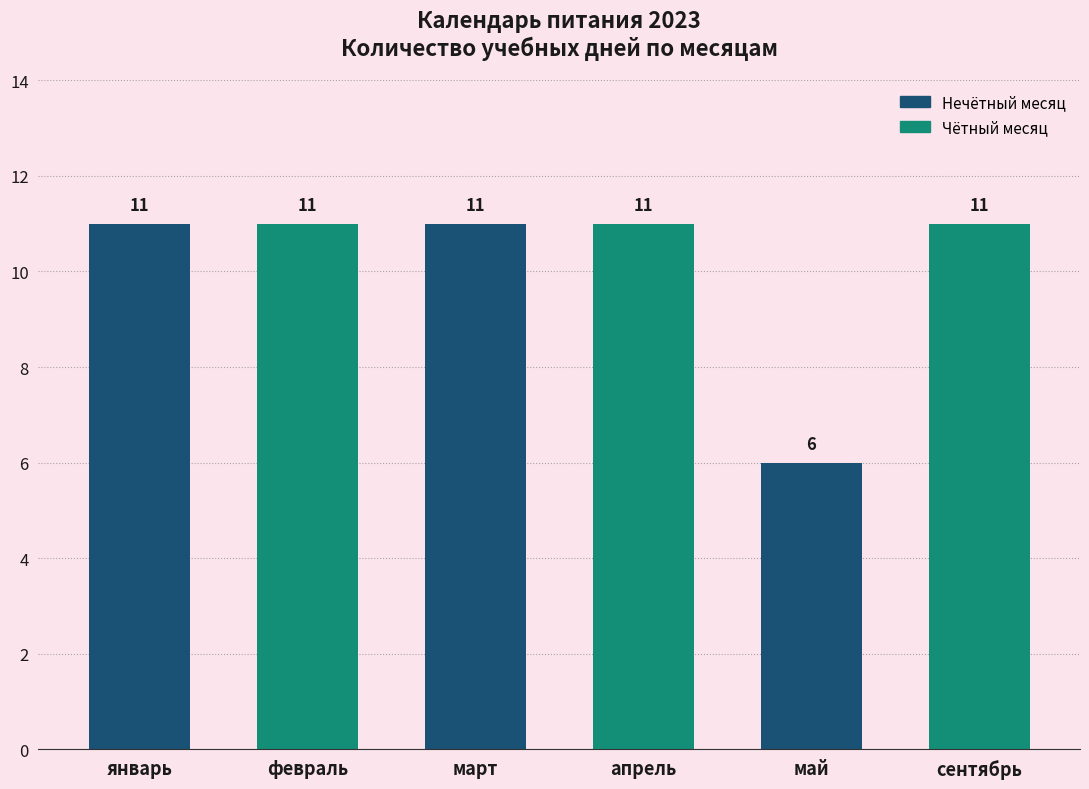

Reading left to right, what are all the values shown in this chart?

январь=11	февраль=11	март=11	апрель=11	май=6	сентябрь=11